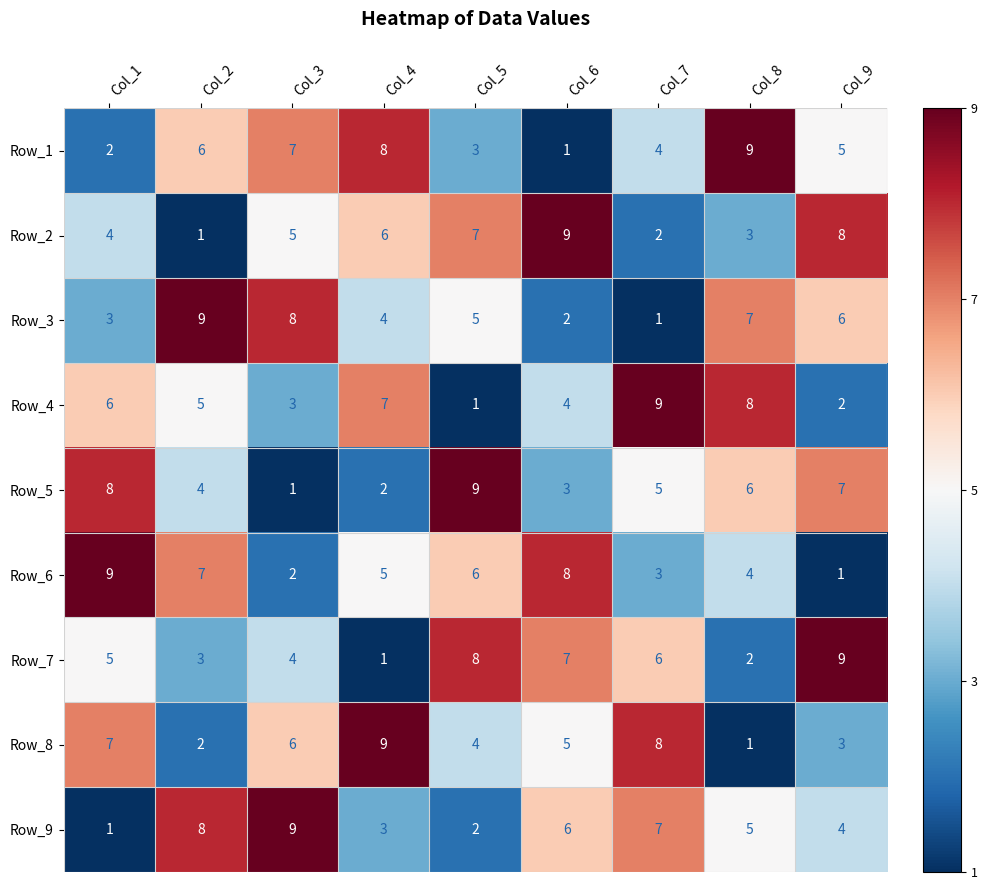

What is the total value across all series at Col_7?

45